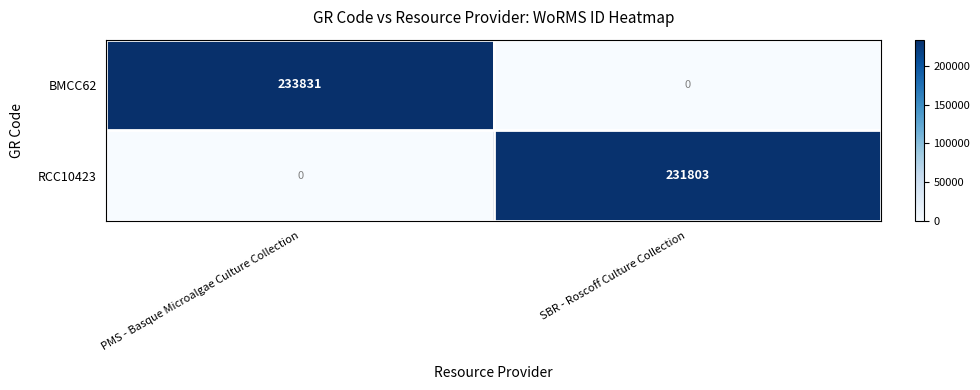

Reading right to left, list all the values displayed in this chart.

BMCC62: 0	233831
RCC10423: 231803	0